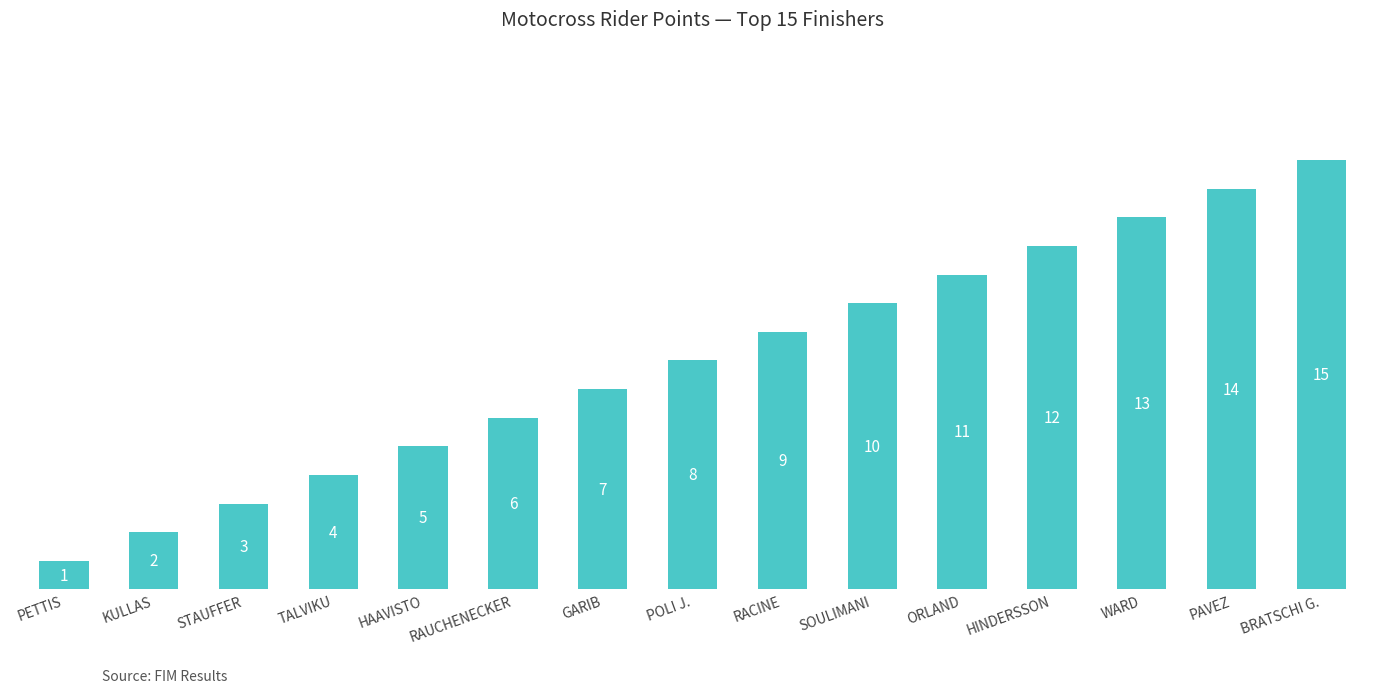

What is the value of the 14th bar from the left?

14